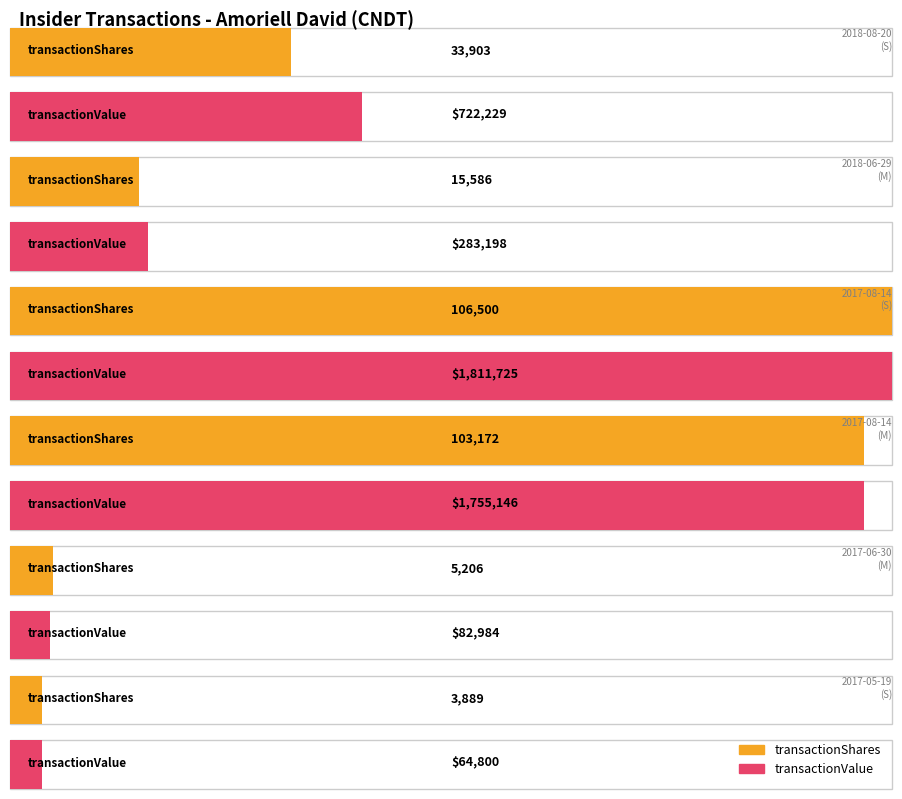

At how many categories does at least one series exceed 982339?

2